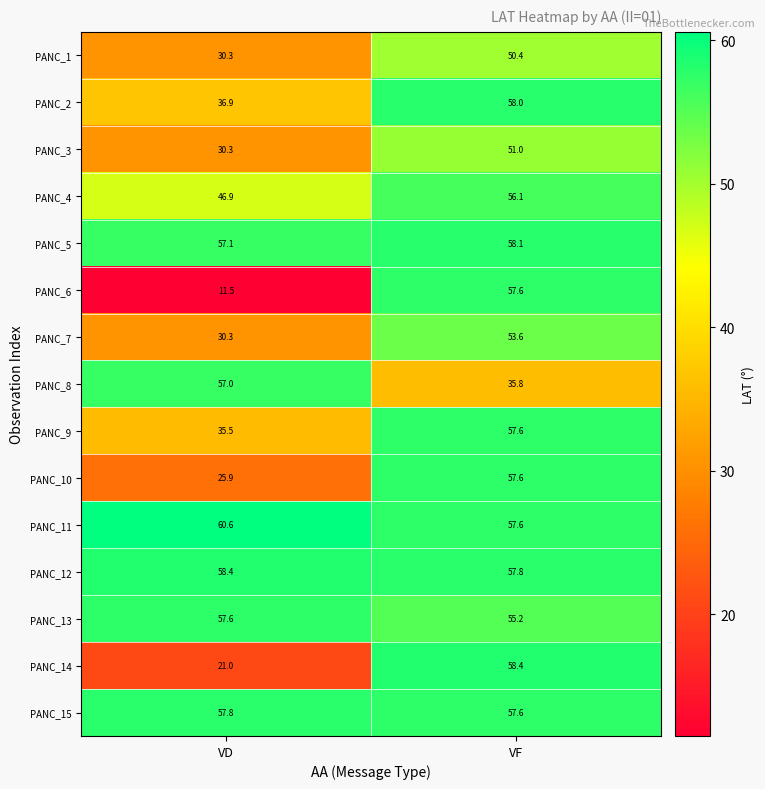

What is the spread (max minus min) of values at VF?

22.6